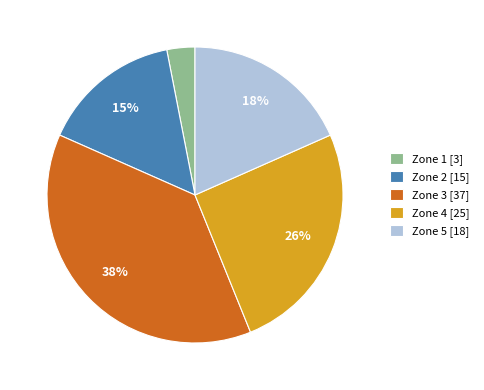

Which slice is the smallest?

Zone 1